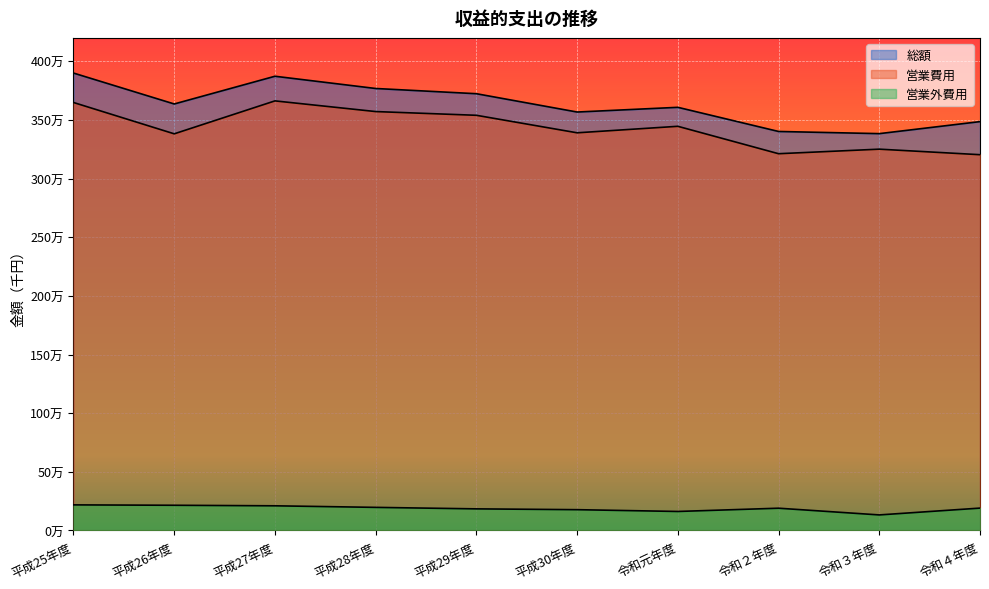

Does the chart display data point markers on the line(s)?

No